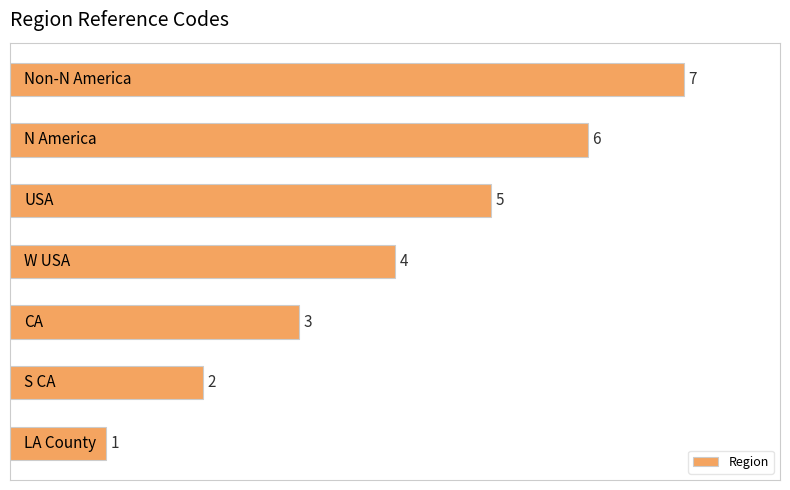

How many series are shown in this chart?

1